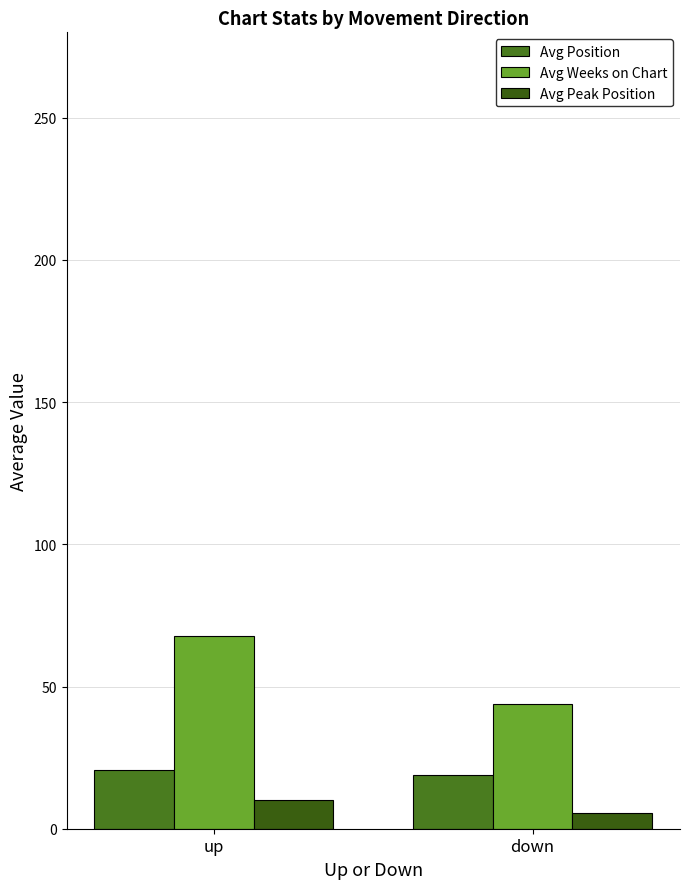

What is the total value across all series at up?

98.4